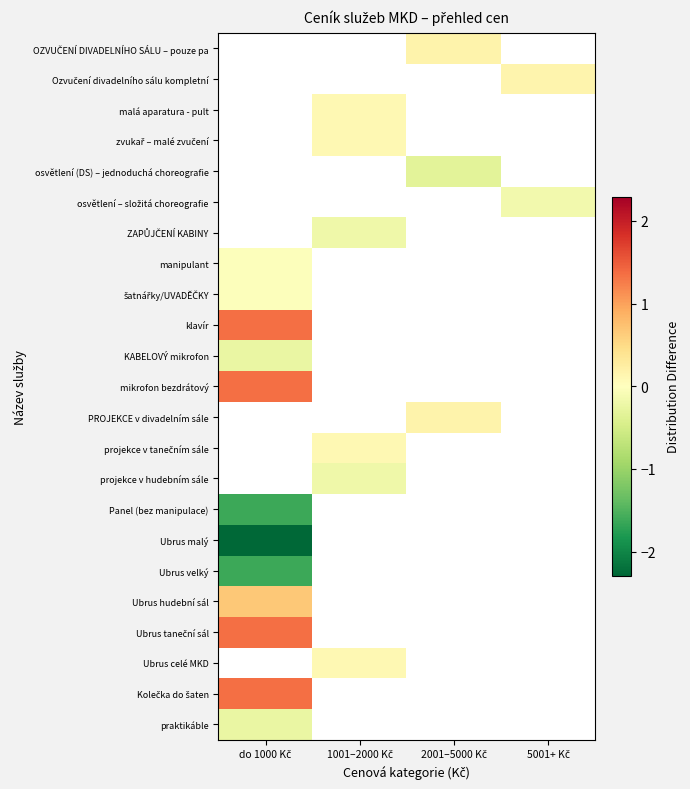

How many positive values does the projekce v tanečním sále series have?

1